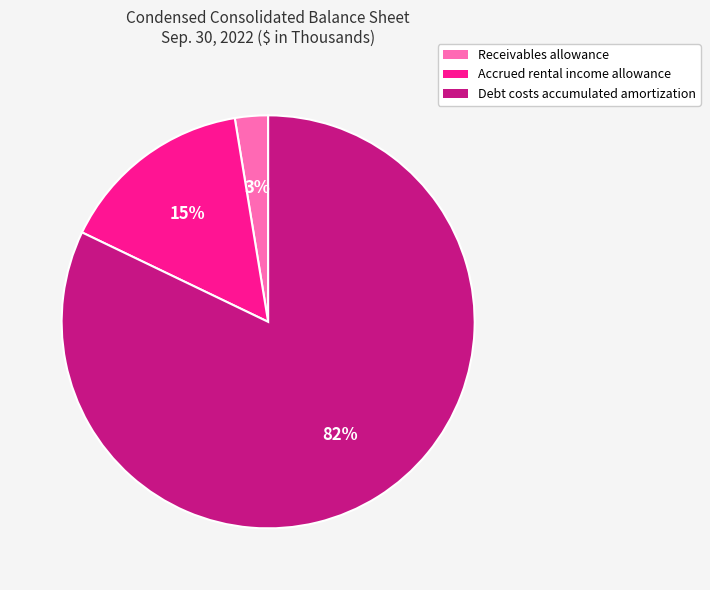

Combined, do Debt costs accumulated amortization and Accrued rental income allowance account for over 50%?

Yes